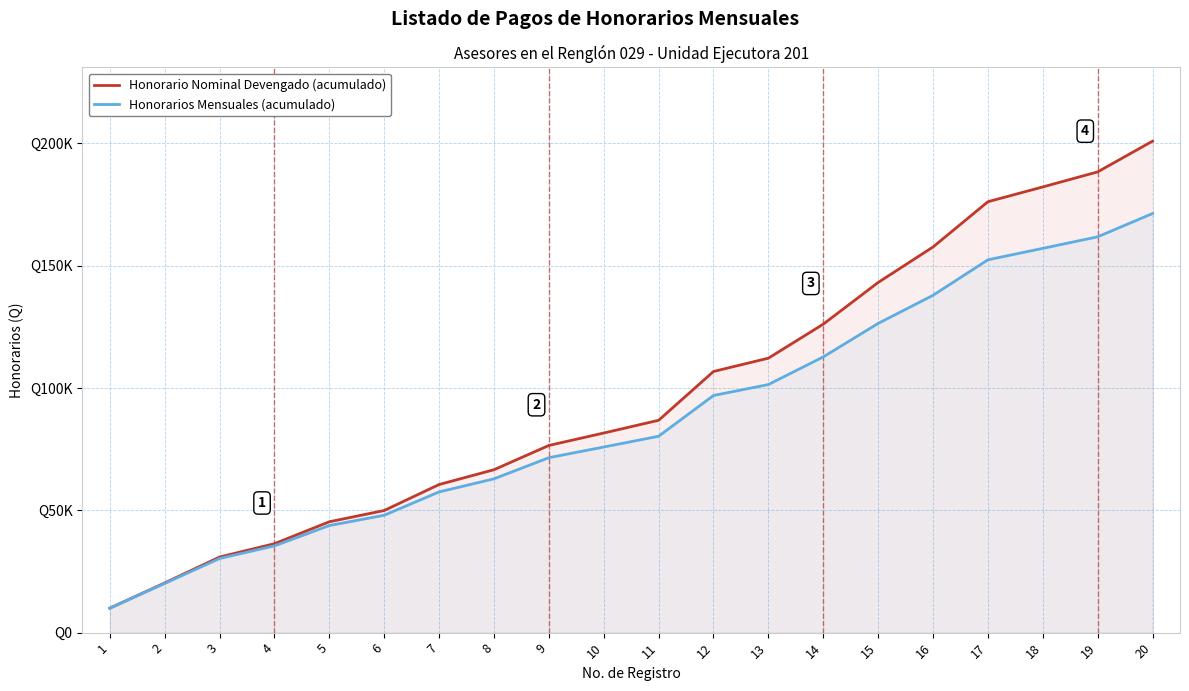

The value of Honorario Nominal Devengado (acumulado) at 12 is 169205. True or false?

False